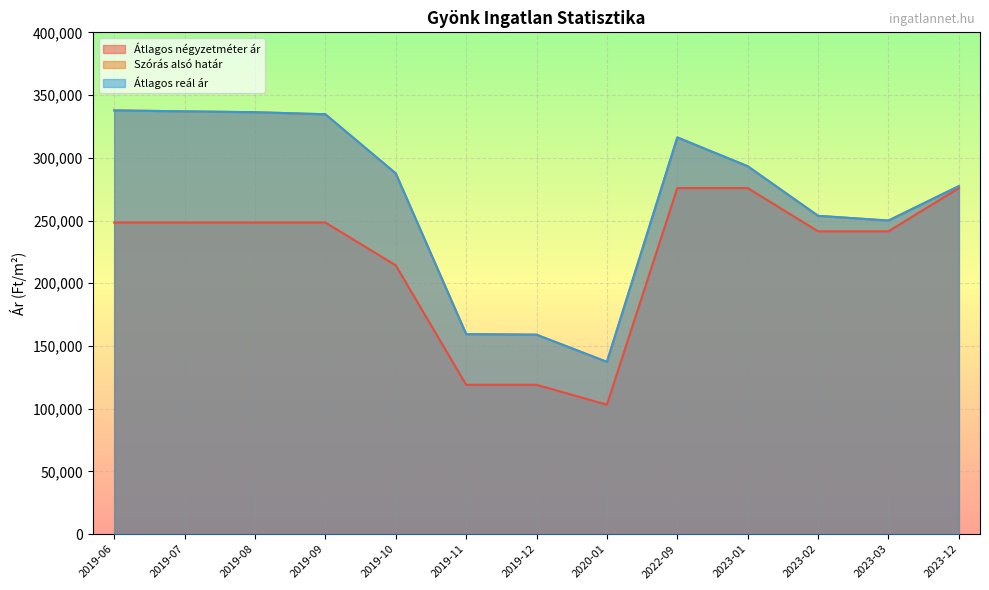

What is the total value across all series at 2020-01?

377742